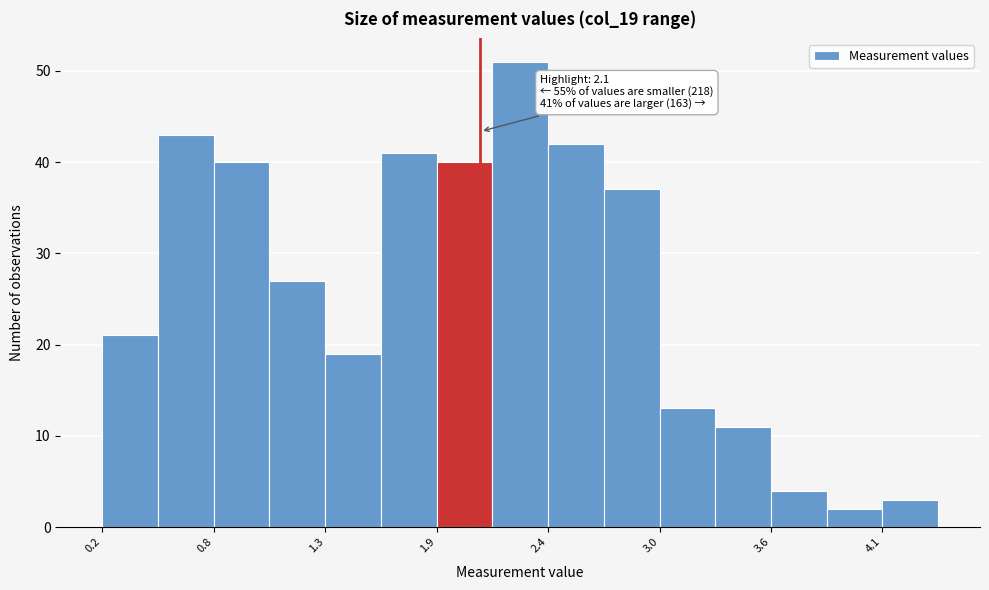

Around what value on the x-axis is the tallest bar? Give the approximate position of its centre, as read against the axis.

2.3